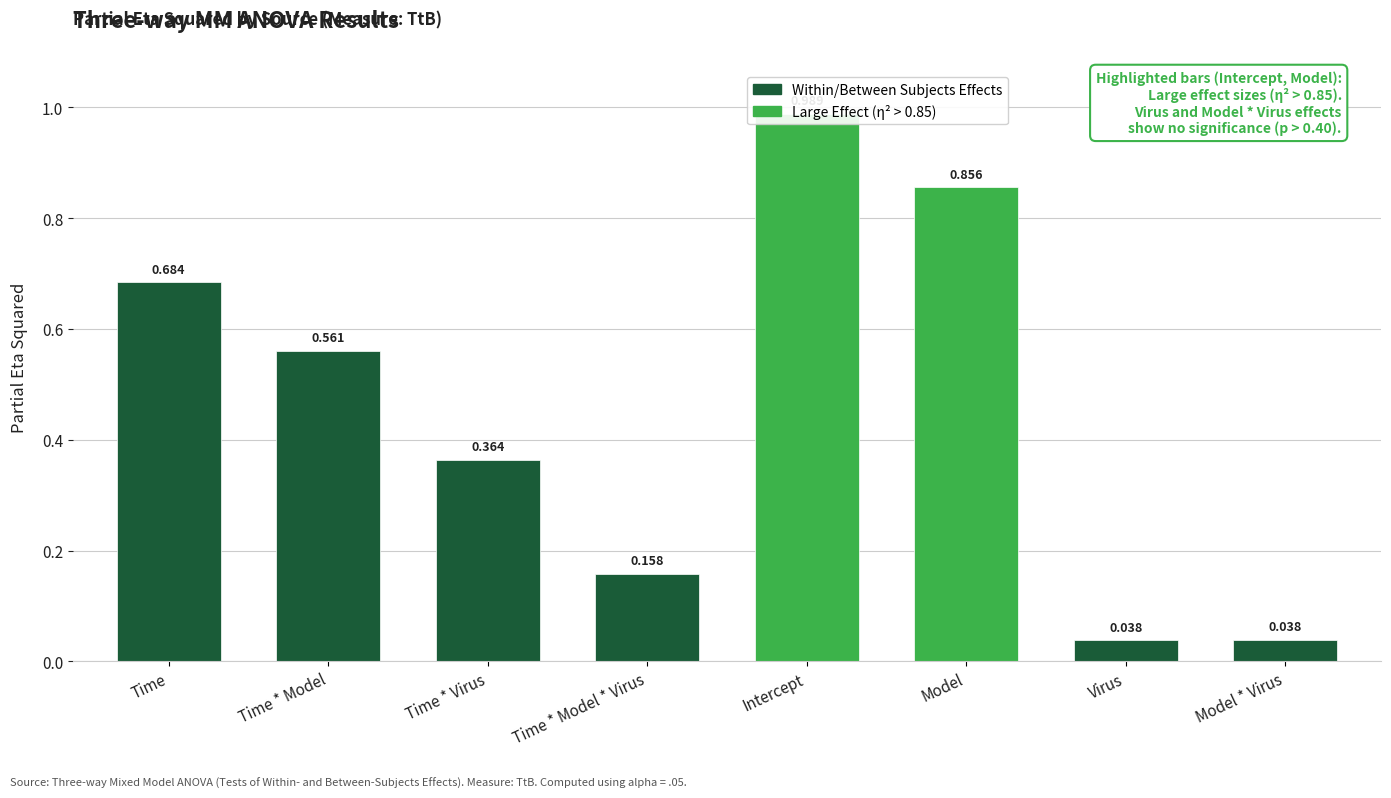

What is the sum of the values at Time and Model * Virus?

0.7